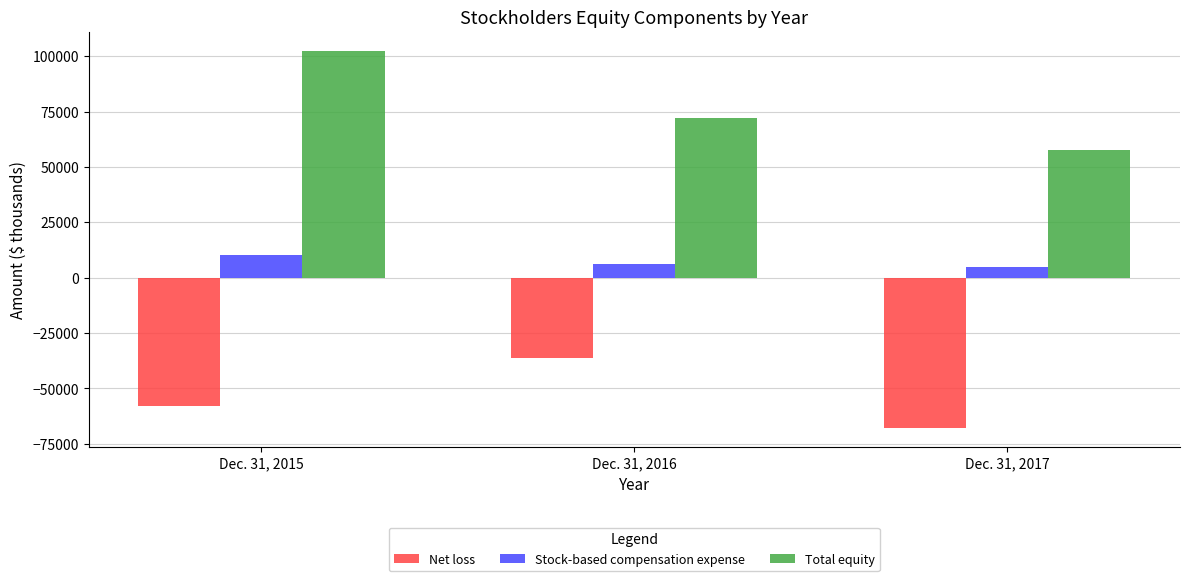

What is the sum of the Total equity values at Dec. 31, 2016 and Dec. 31, 2017?

129981